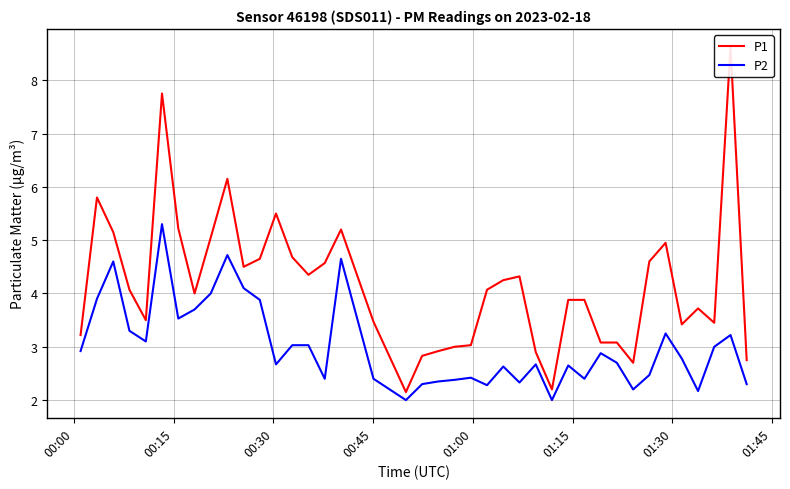

Which series has the largest range (max minus min)?

P1